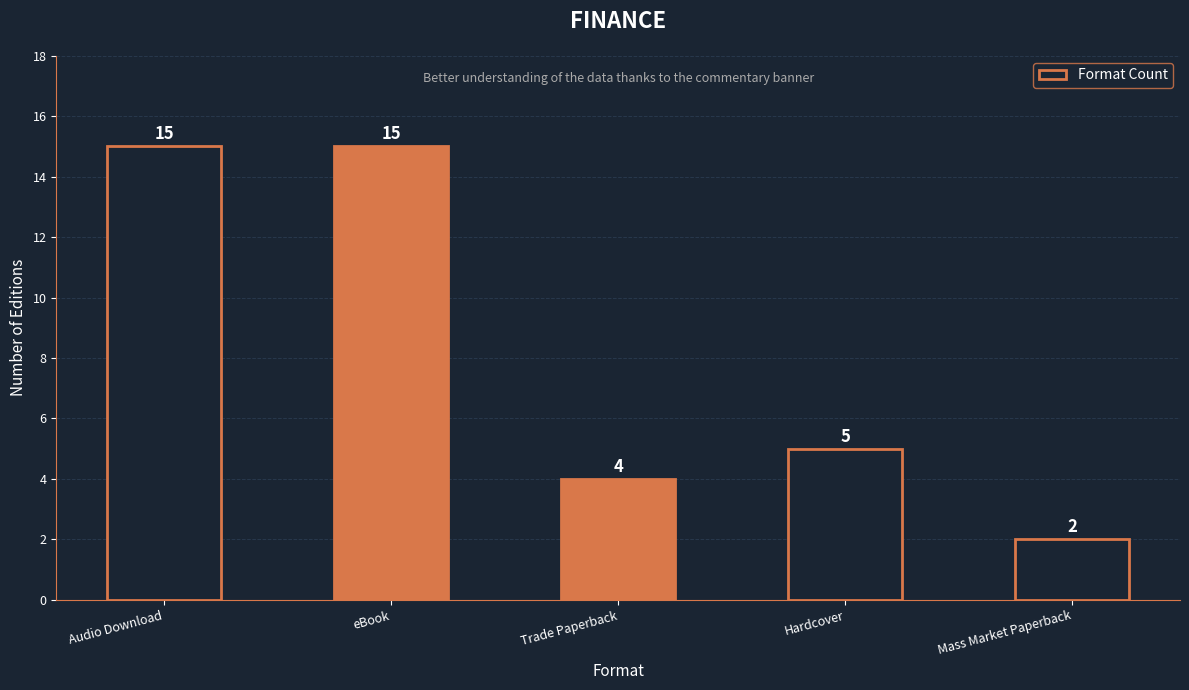

Reading right to left, what are all the values shown in this chart?

2	5	4	15	15